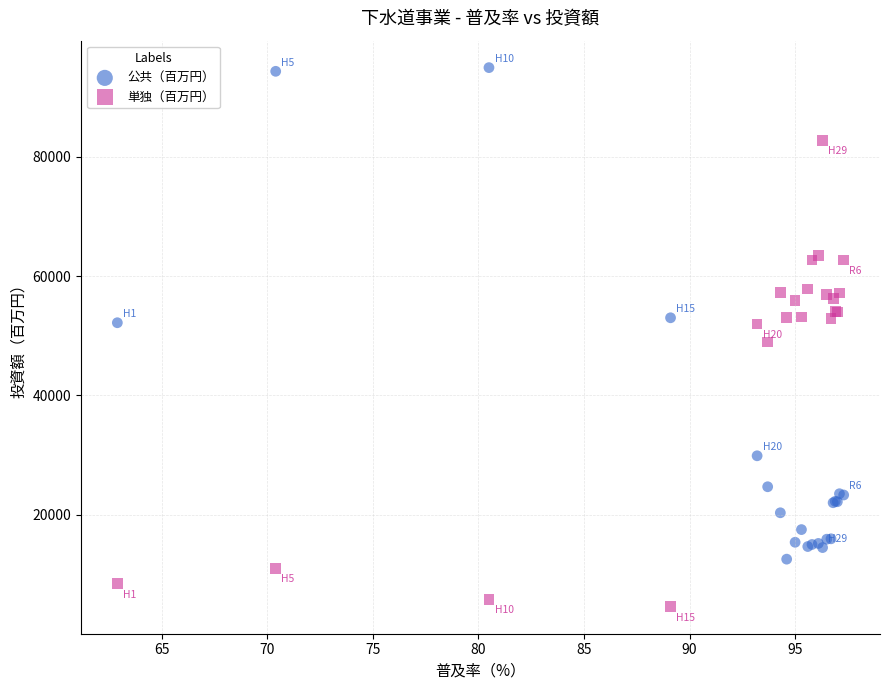

Which series contains the highest Y value?

公共（百万円）